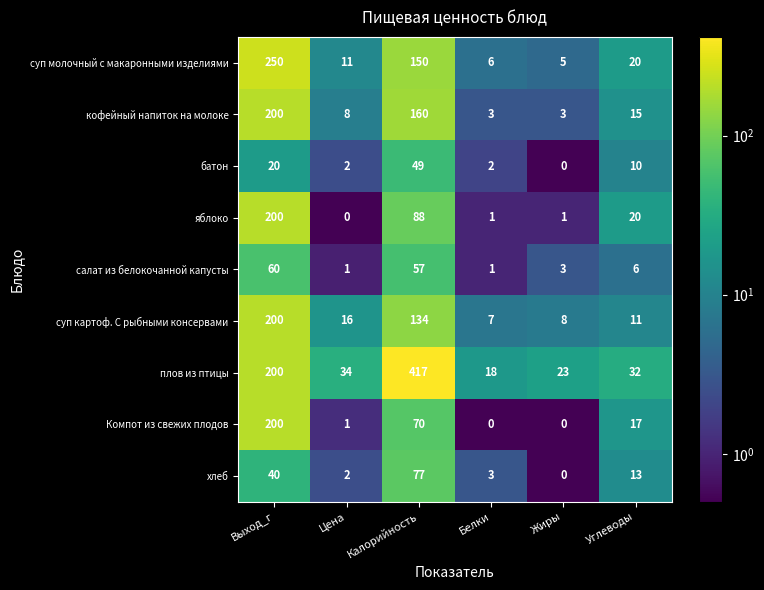

True or false: хлеб has a value of 3 at Белки.

True